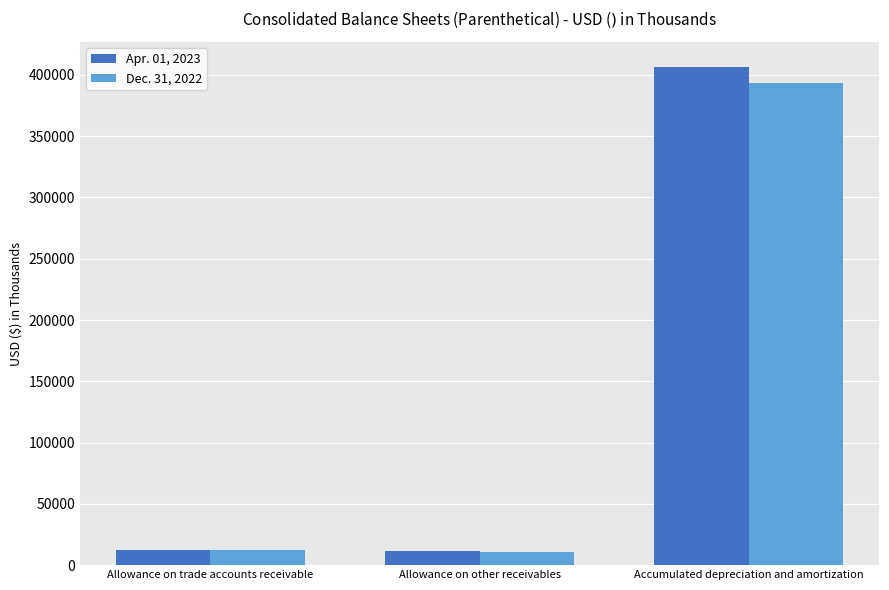

At how many categories does at least one series exceed 276746?

1